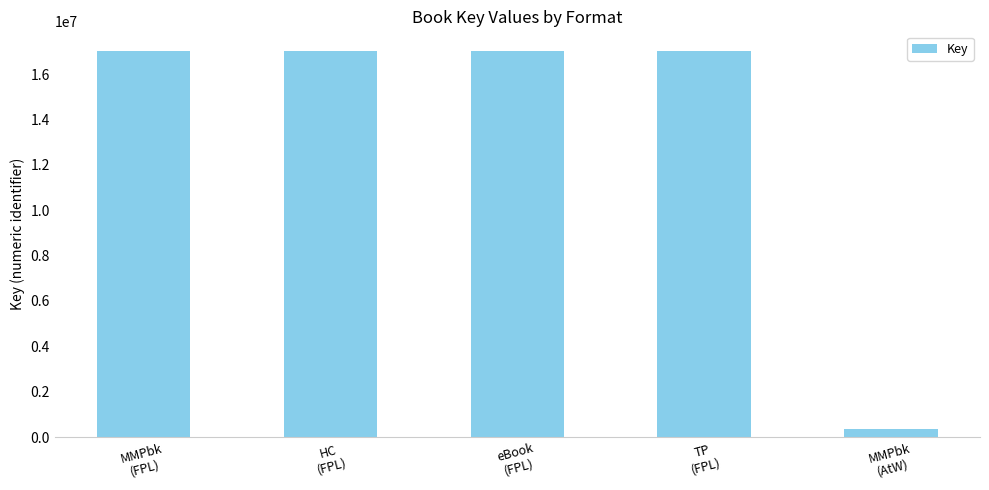

Which label corresponds to the smallest value in the chart?

MMPbk
(AtW)